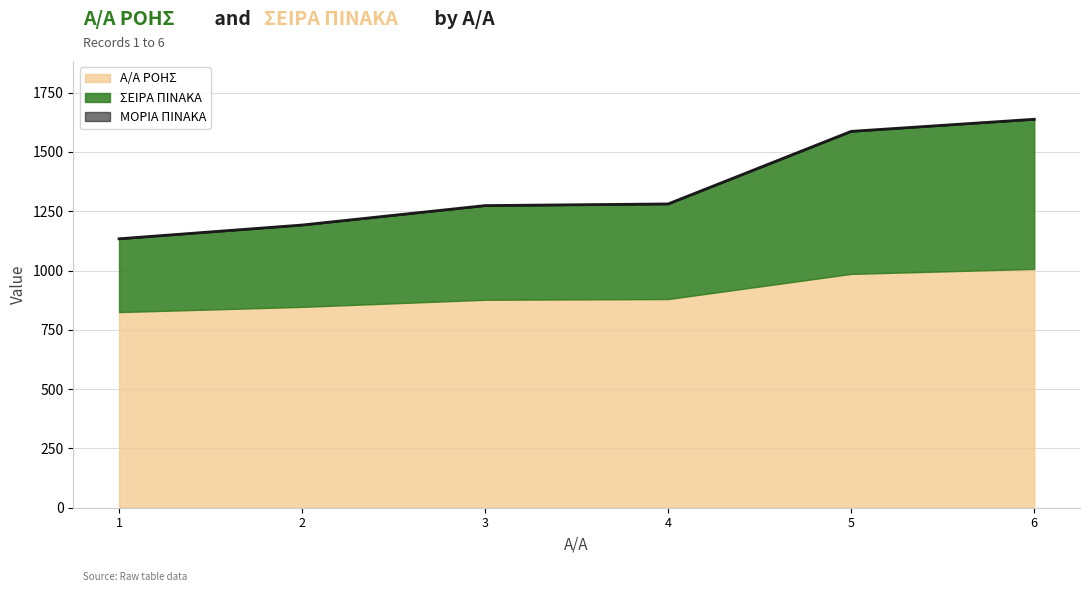

Count the number of data series in this chart.

3